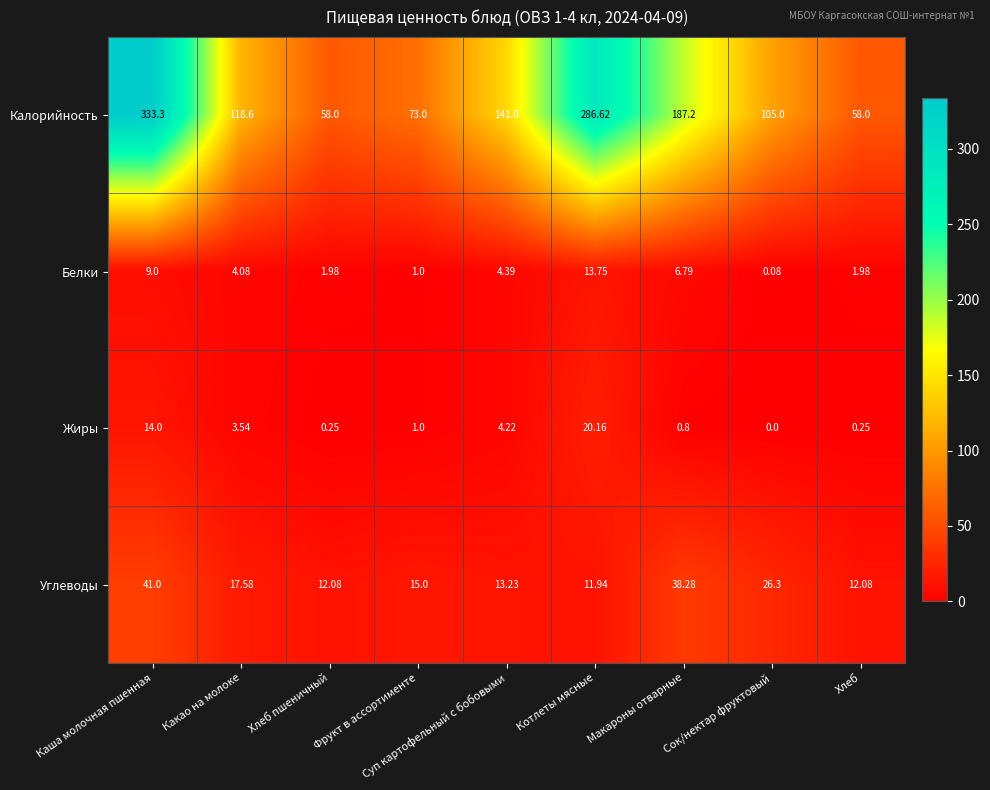

At which category does the chart reach its minimum across all series?

Сок/нектар фруктовый